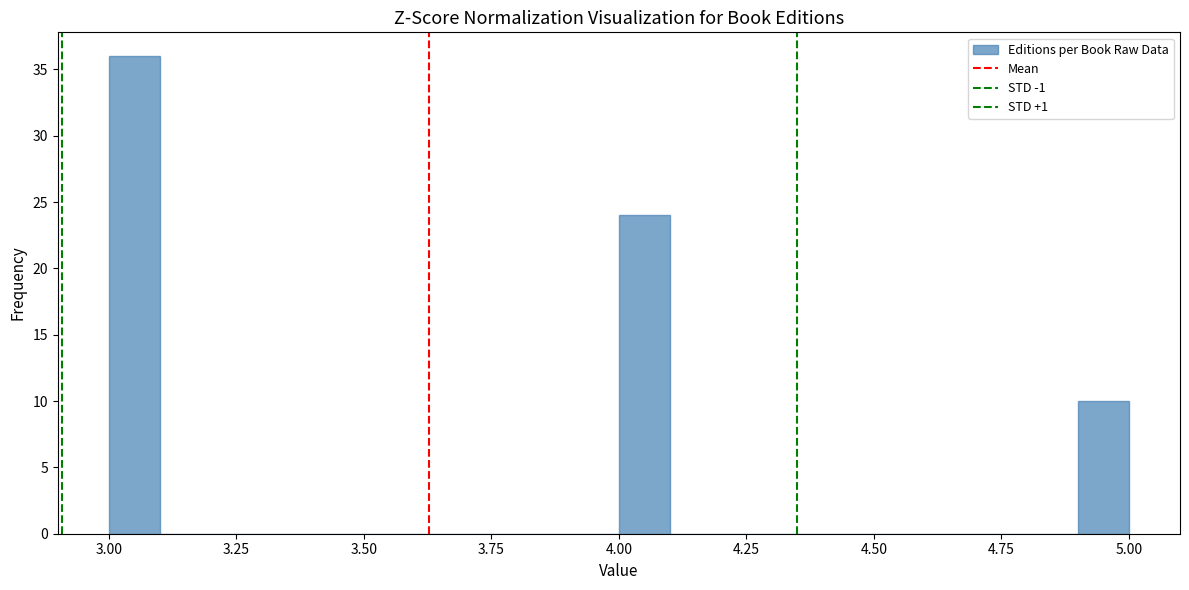

Read against the x-axis, roughly where is the centre of the tallest bar?

3.05